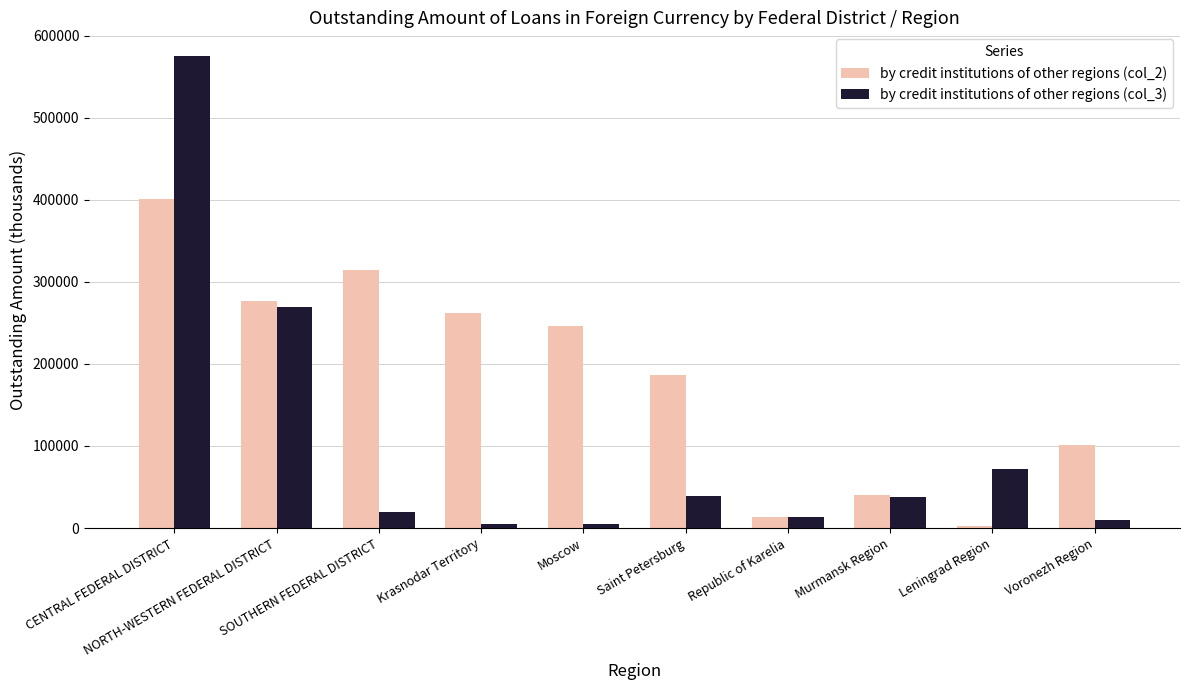

Where does the by credit institutions of other regions (col_3) series first go above 37832?

CENTRAL FEDERAL DISTRICT